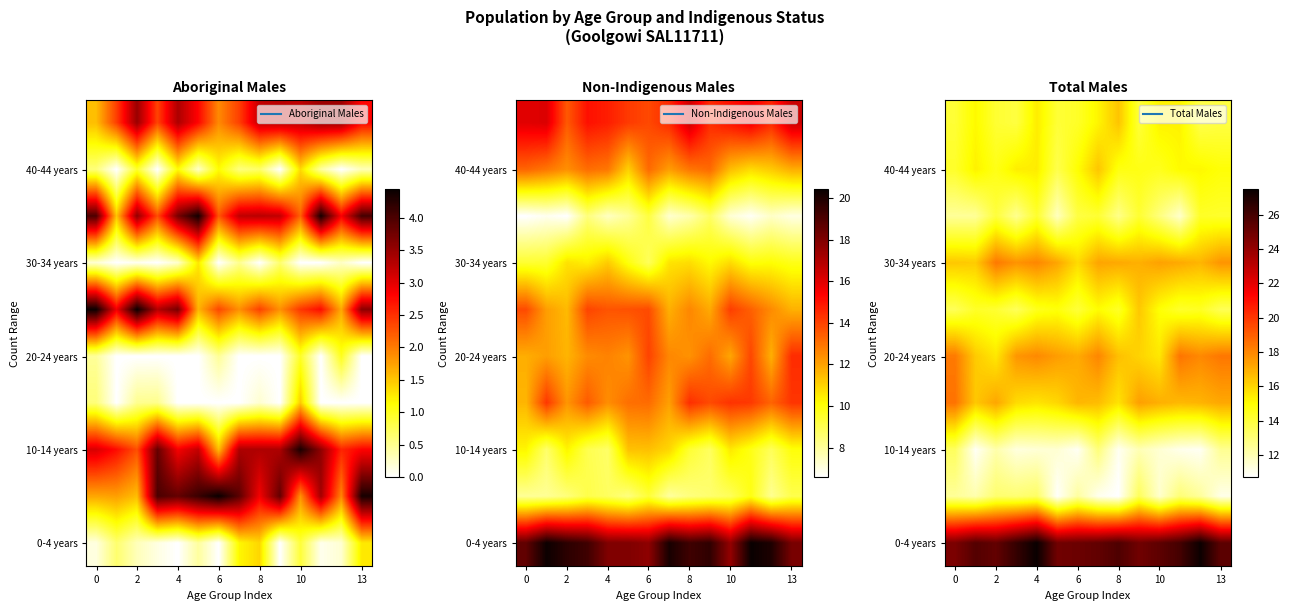

At which category does the chart reach its peak across all series?

8